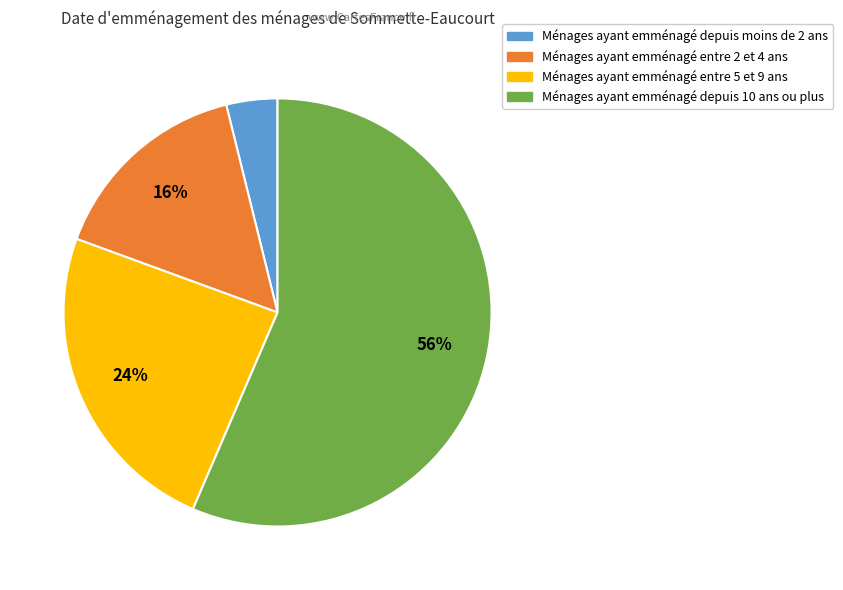

Does any single category account for the majority?

Yes